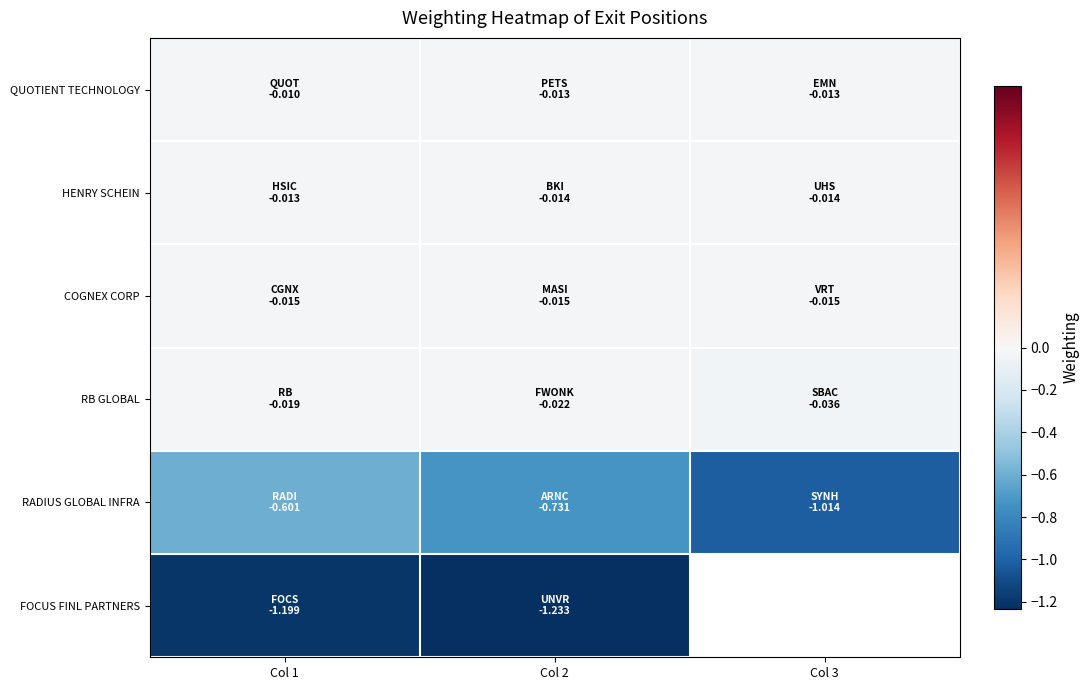

What is the smallest value displayed?

-1.2